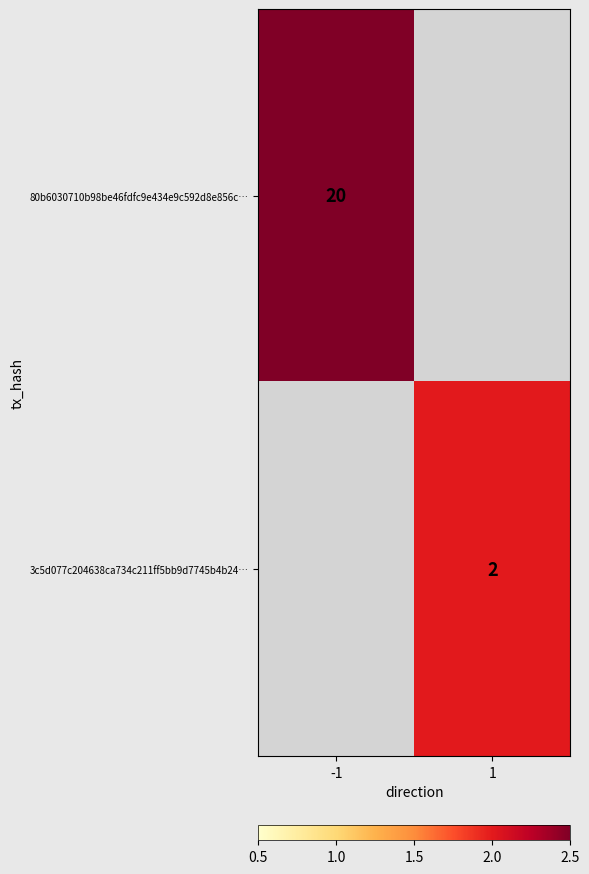

Is it true that 80b6030710b98be46fdfc9e434e9c592d8e856c… equals 20 at -1?

True